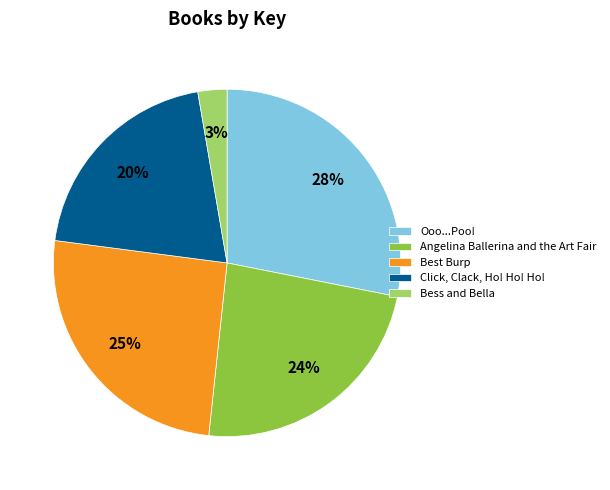

Between Angelina Ballerina and the Art Fair and Best Burp, which is larger?

Best Burp